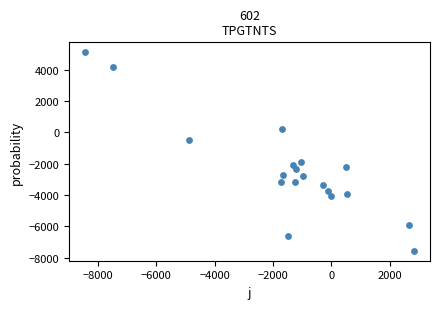

What is the range of X values (max minus min)?

11228